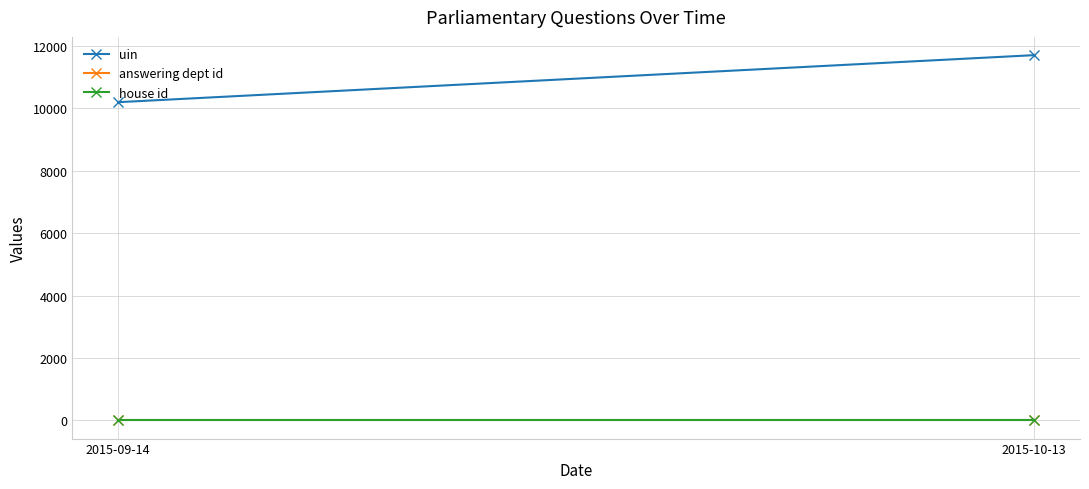

The answering dept id series shows 16 at 2015-10-13. True or false?

True